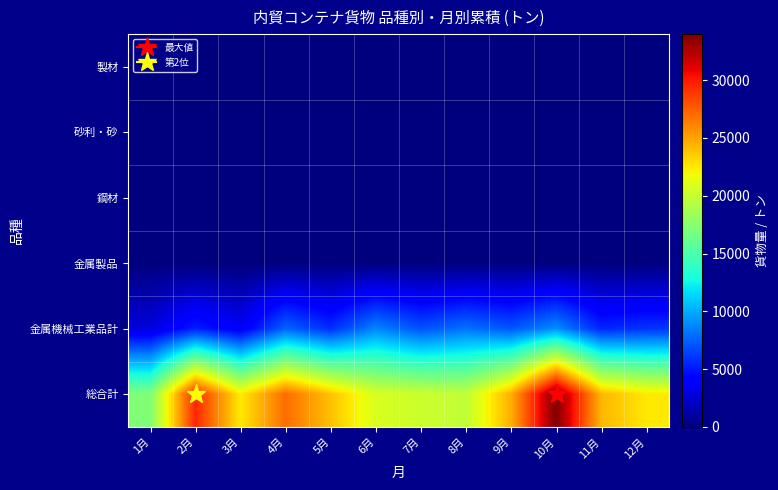

Reading left to right, list all the values displayed in this chart.

製材: 1月=0	2月=0	3月=0	4月=0	5月=0	6月=46	7月=67	8月=33	9月=0	10月=0	11月=0	12月=33
砂利・砂: 1月=101	2月=0	3月=0	4月=101	5月=0	6月=0	7月=0	8月=101	9月=101	10月=101	11月=101	12月=0
鋼材: 1月=0	2月=0	3月=11	4月=0	5月=0	6月=26	7月=0	8月=10	9月=10	10月=58	11月=31	12月=16
金属製品: 1月=0	2月=0	3月=0	4月=0	5月=0	6月=0	7月=0	8月=0	9月=0	10月=19	11月=0	12月=0
金属機械工業品計: 1月=2794	2月=5292	3月=3590	4月=7610	5月=5749	6月=8750	7月=6992	8月=8123	9月=7111	10月=9031	11月=5503	12月=5995
総合計: 1月=17246	2月=29542	3月=22434	4月=26988	5月=23899	6月=20762	7月=20265	8月=19811	9月=24559	10月=33980	11月=24320	12月=22542